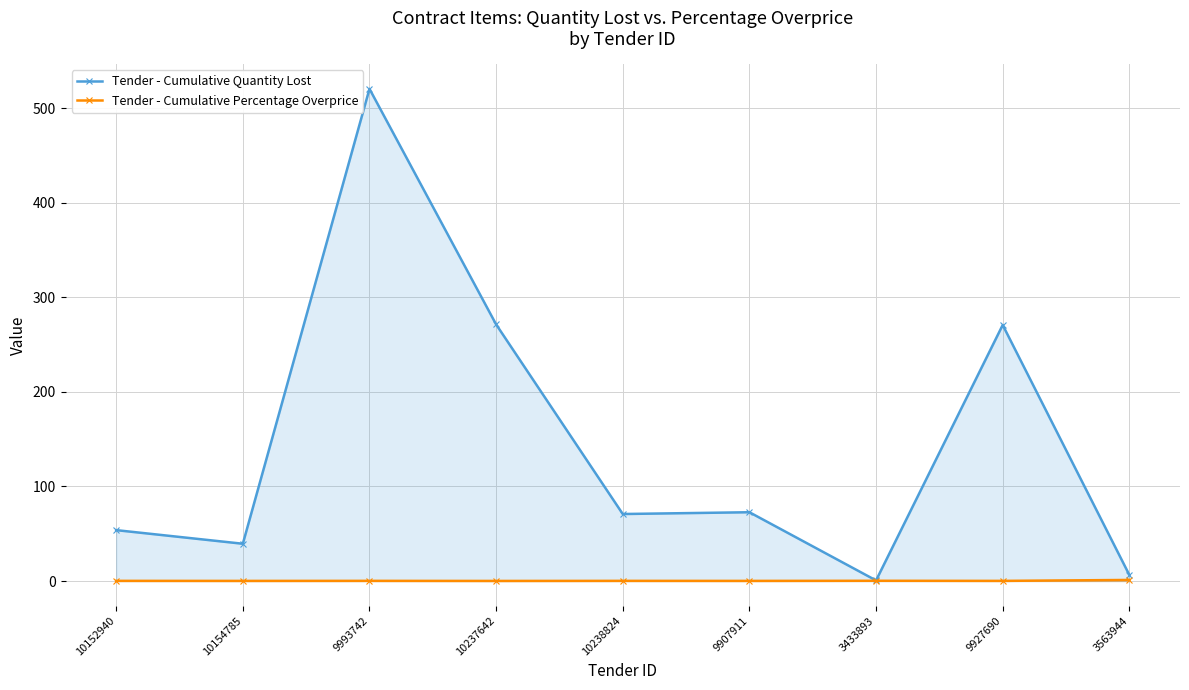

At which label does Tender - Cumulative Percentage Overprice reach its peak?

3563944